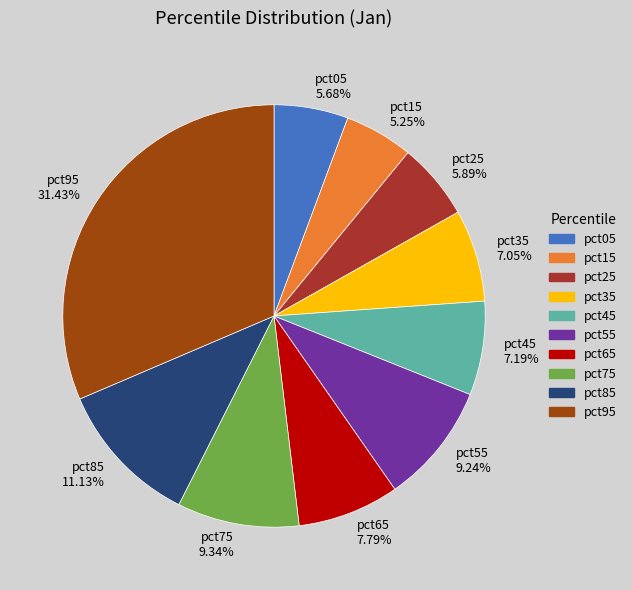

True or false: pct65 accounts for 1% of the total.

False